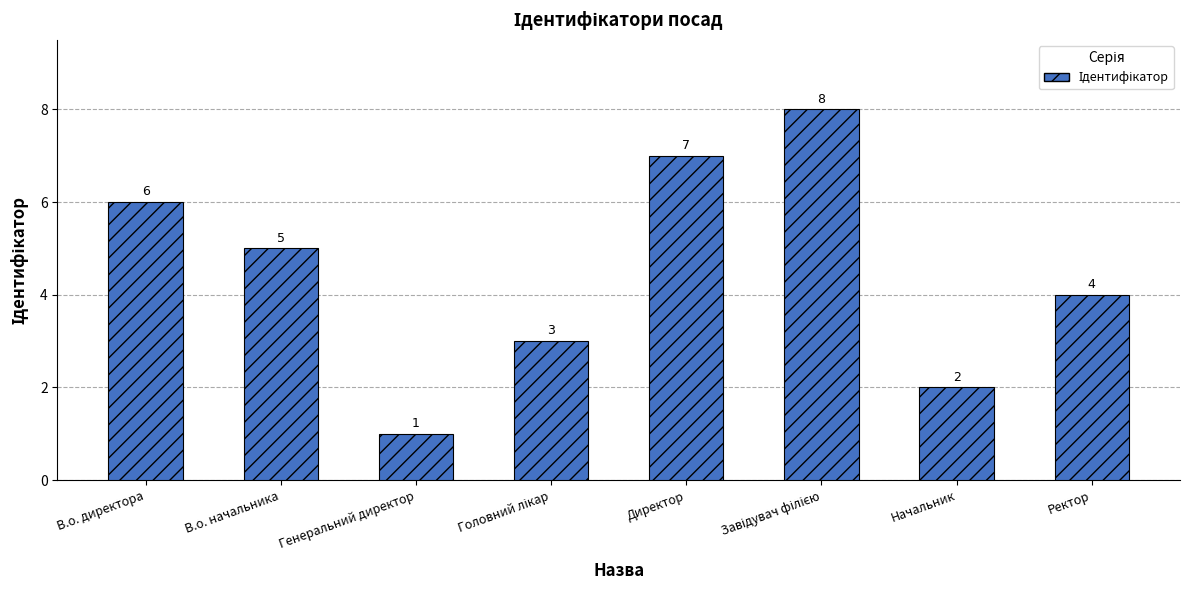

Is it true that the value at Начальник is 2?

True